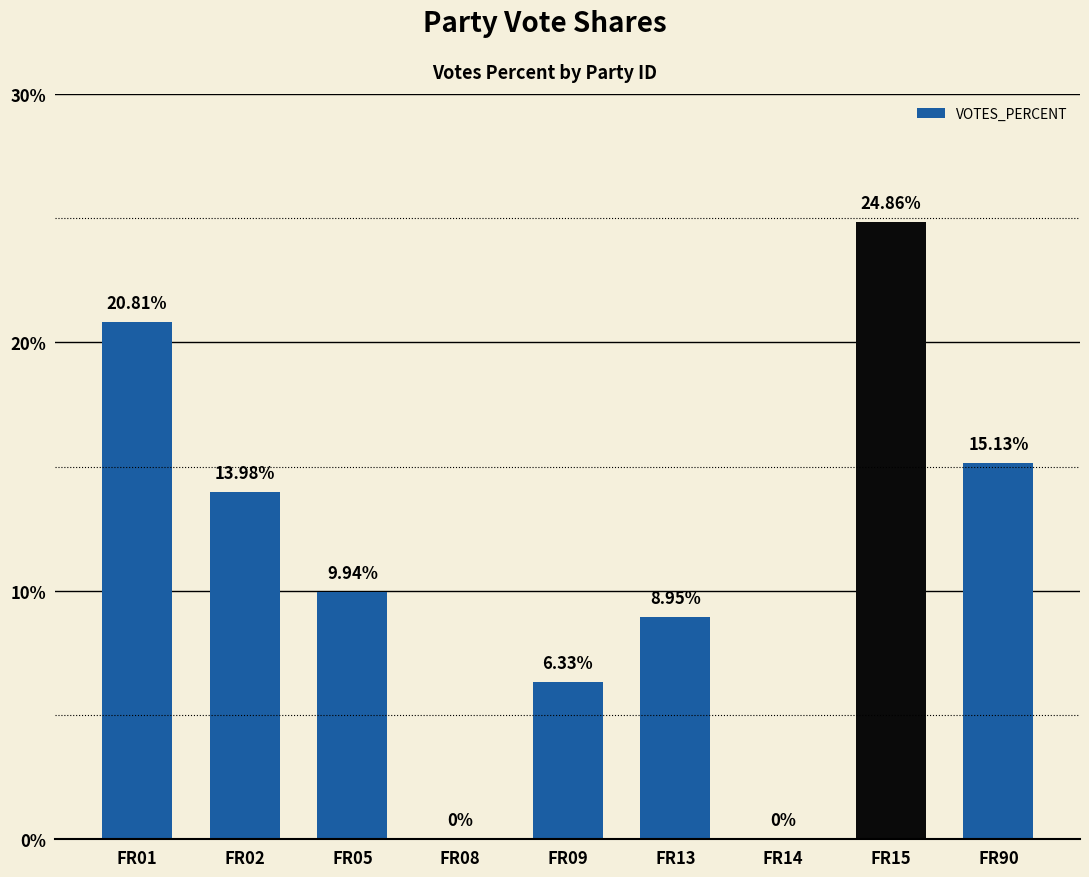

What is the sum of the values at FR02 and FR05?

23.9